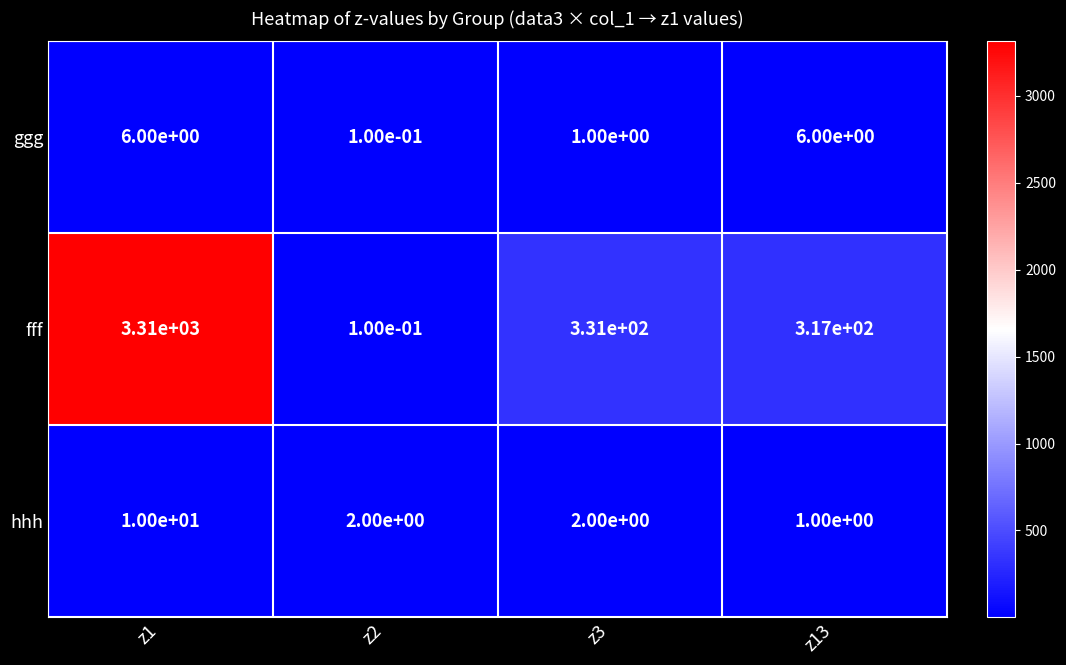

Reading left to right, transcribe all the data shown in this chart.

ggg: z1=6.0	z2=0.1	z3=1.0	z13=6.0
fff: z1=3310.0	z2=0.1	z3=331.0	z13=317.0
hhh: z1=10.0	z2=2.0	z3=2.0	z13=1.0